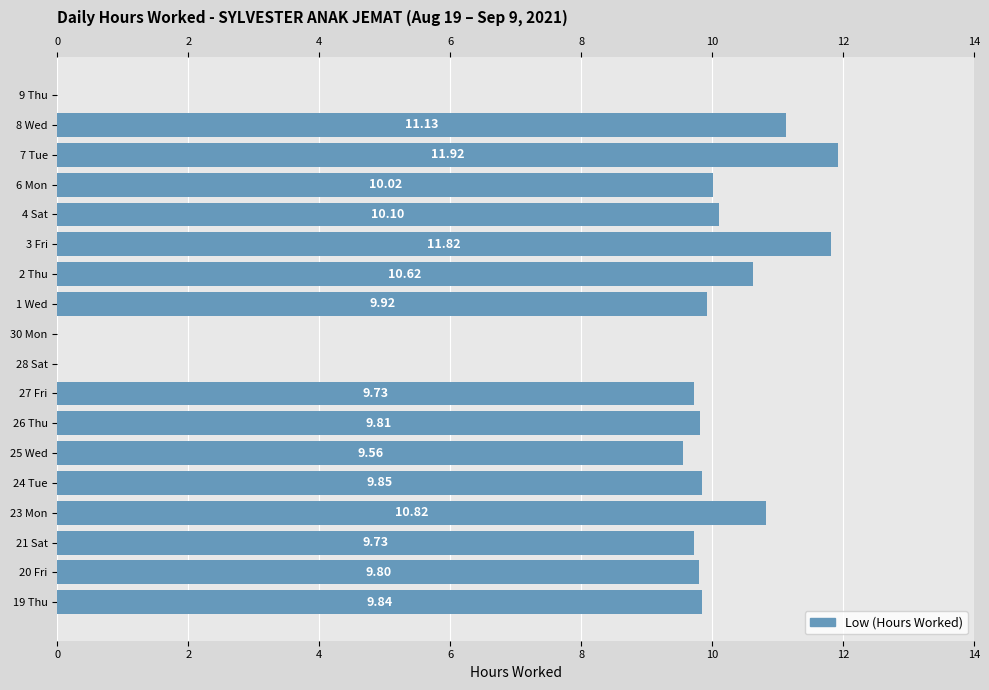

What is the sum of the values at 1 Wed and 24 Tue?

19.8